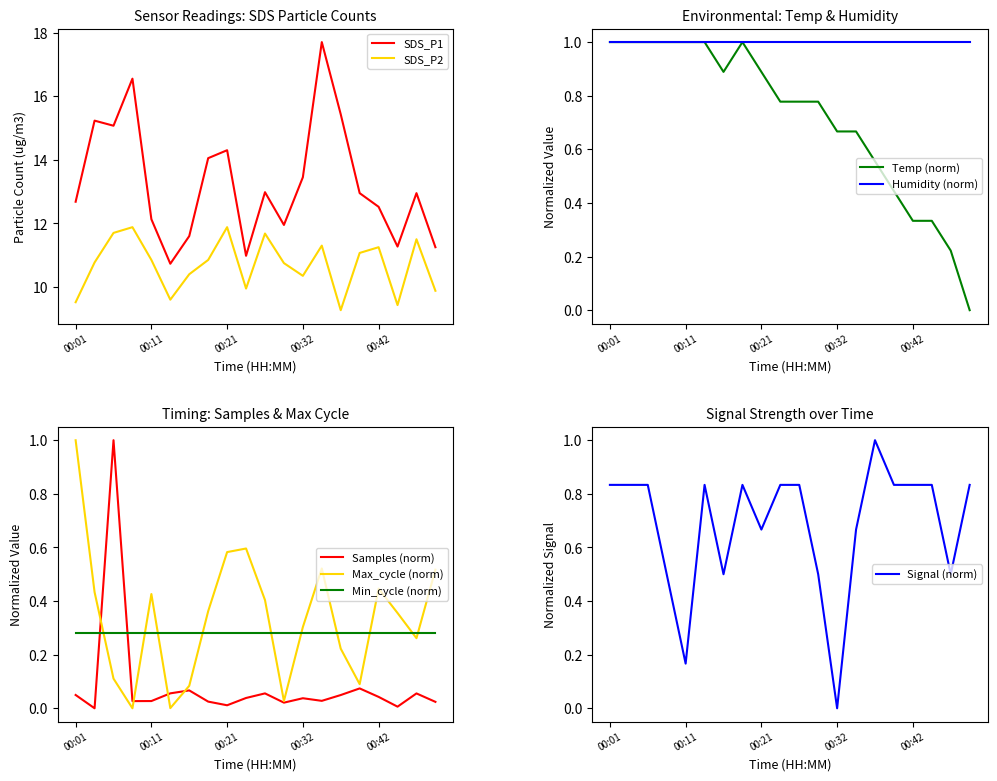

True or false: SDS_P2 and Temp cross at least once.

False